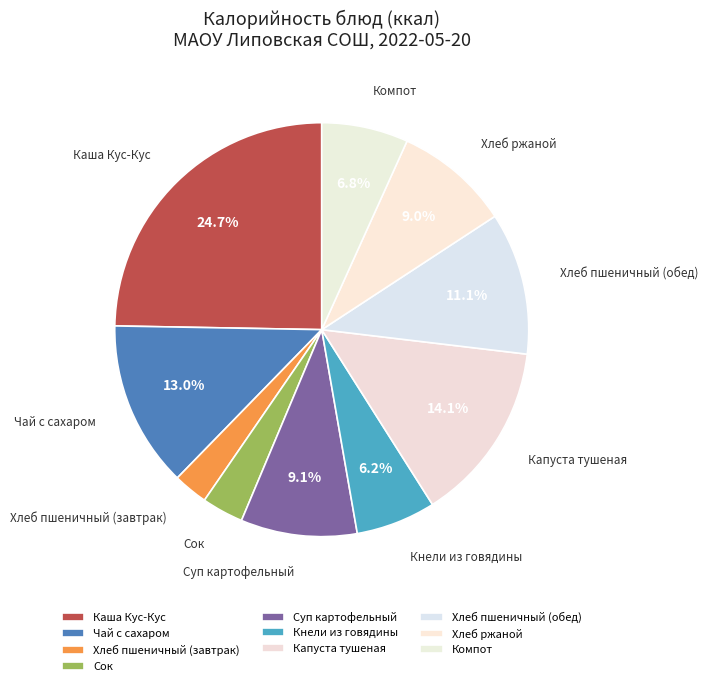

How many segments does this pie chart have?

10